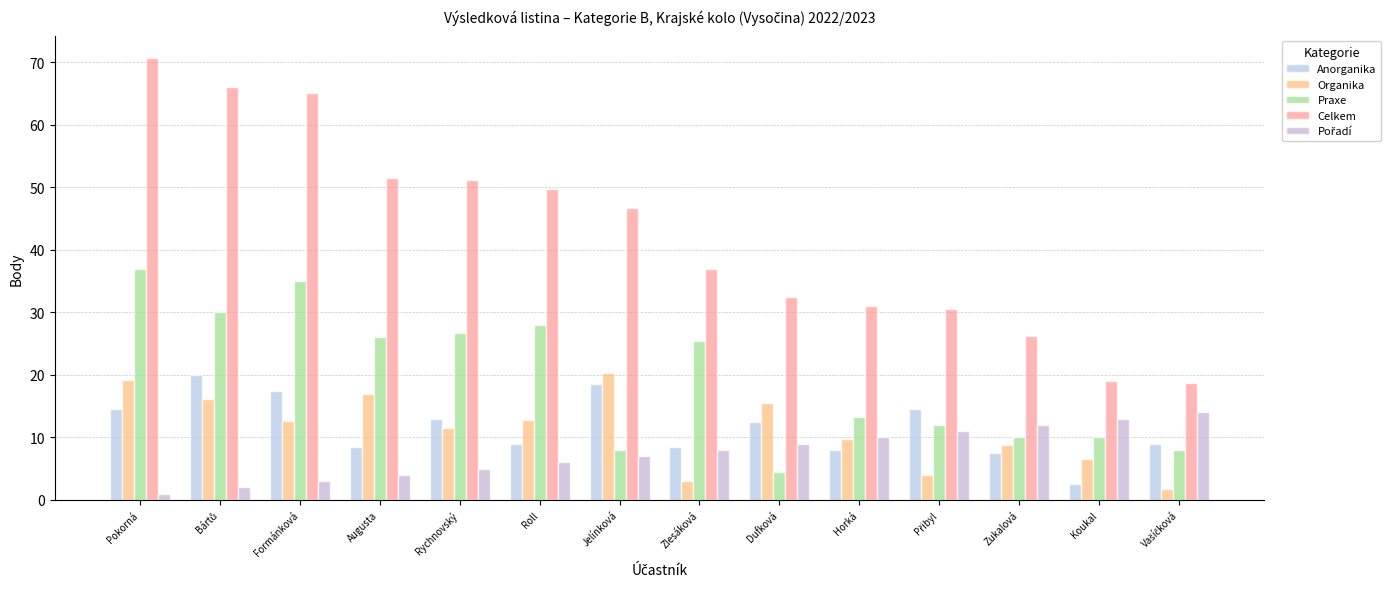

What is the value of the Celkem bar at the 13th from the left?

19.0